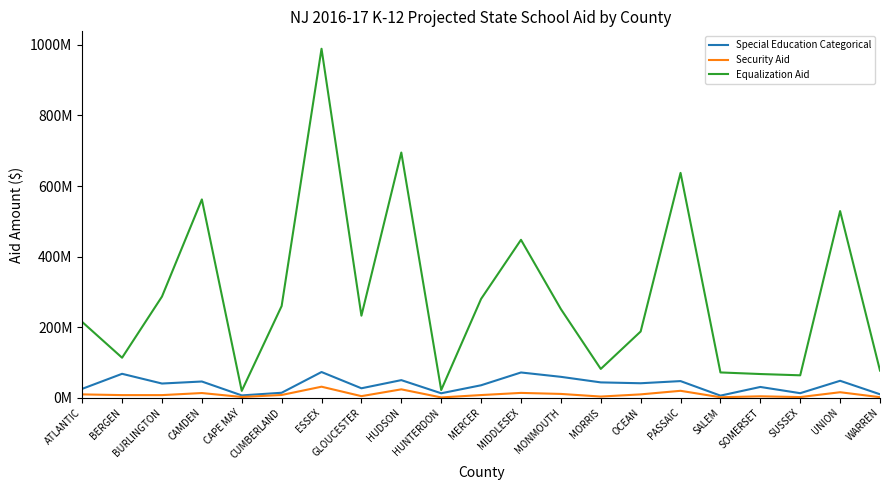

Is it true that Security Aid equals 6354005 at UNION?

False